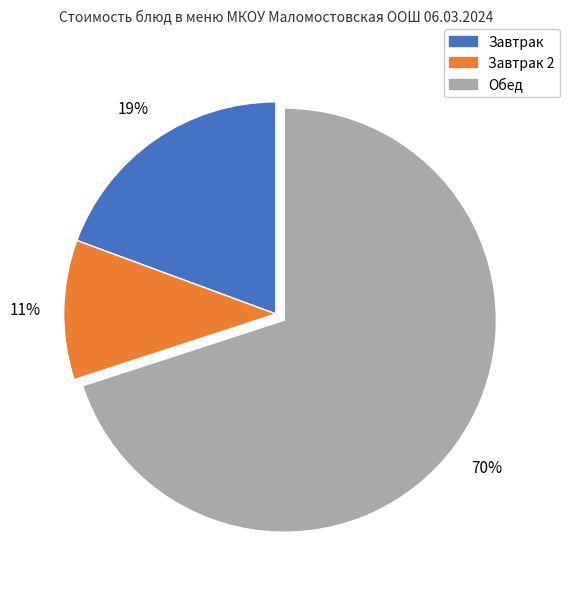

Is there a majority slice in this chart?

Yes